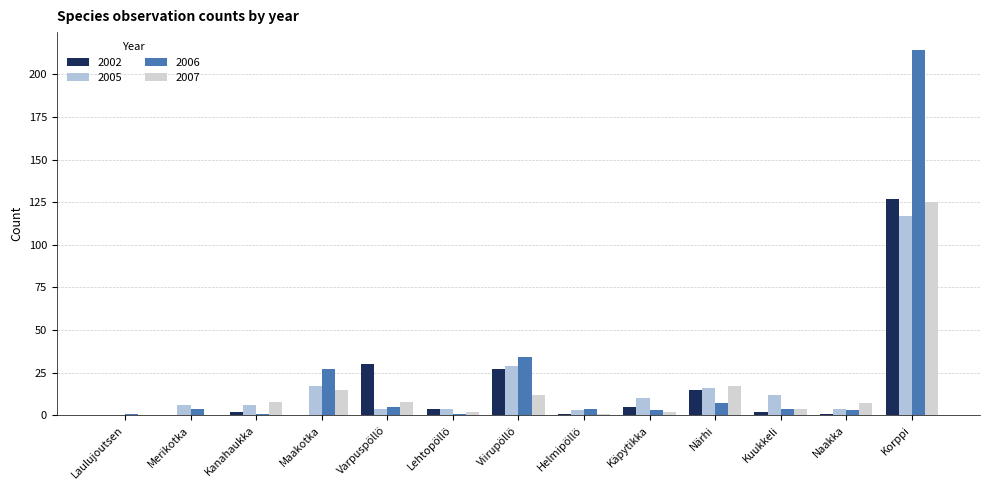

True or false: 2007 has a value of 2 at Käpytikka.

True